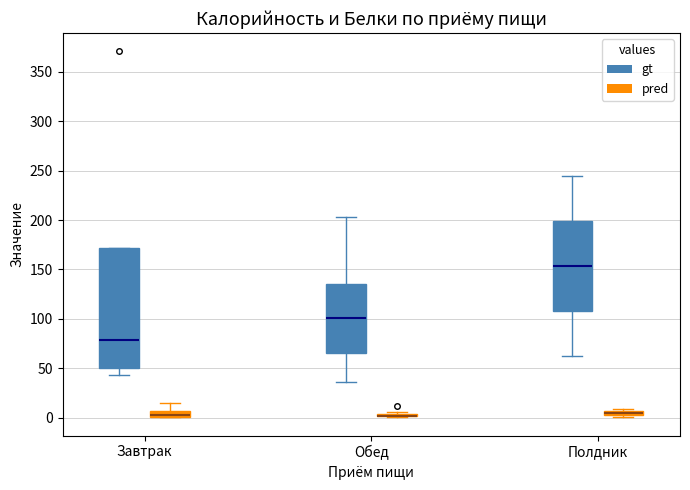

Where is the lower edge of the box for Завтрак (gt) on the y-axis? The values are not printed on the chart, so give them approximately, as read against the axis.

50